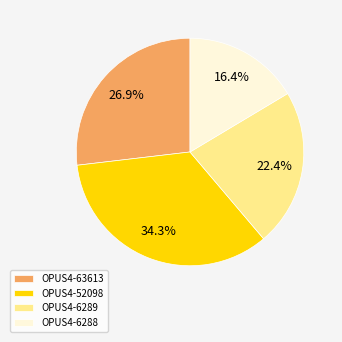

Does any single category account for the majority?

No